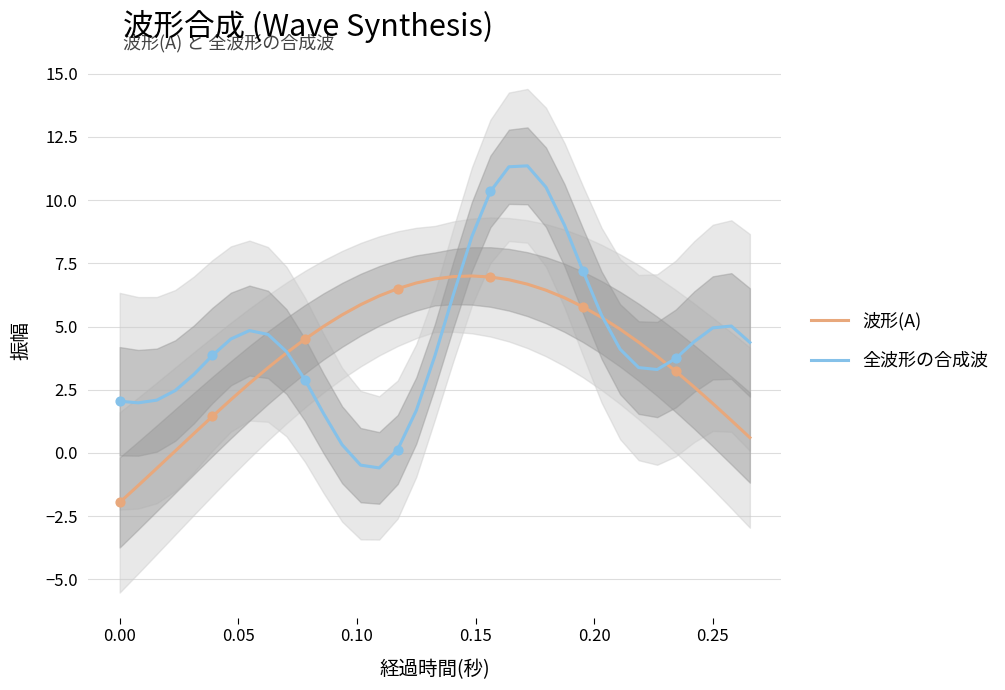

Which series reaches the maximum Y coordinate?

全波形の合成波